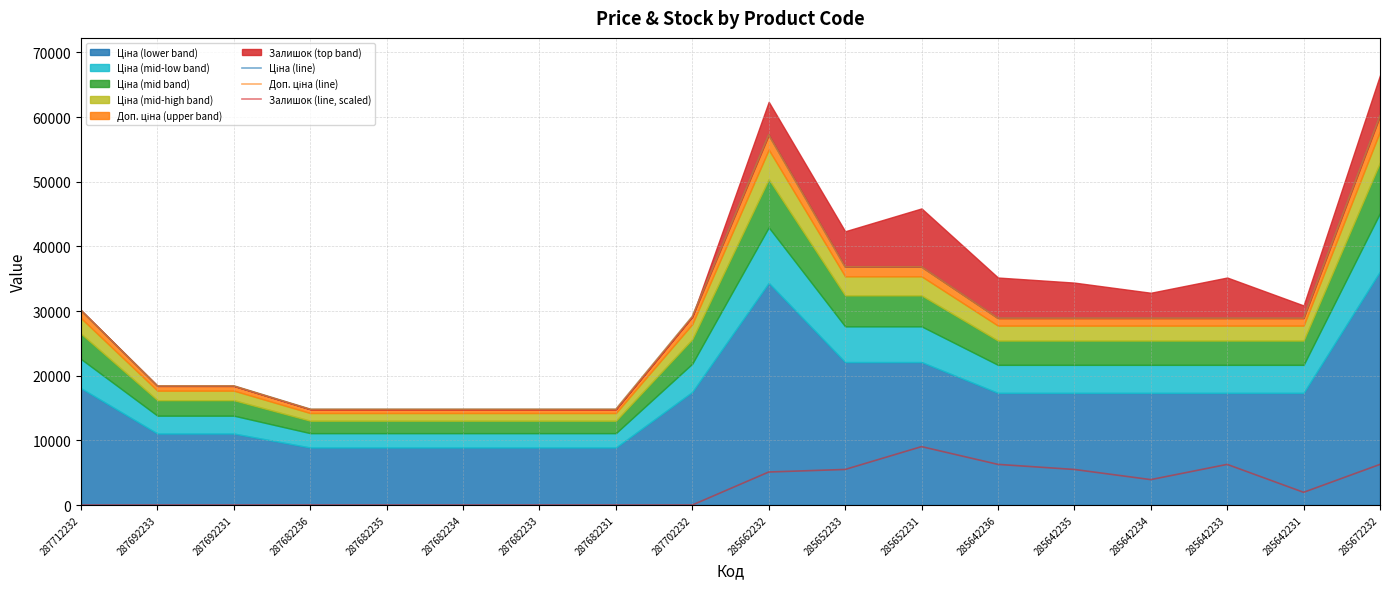

True or false: Доп. ціна (line) and Ціна (line) cross at least once.

False